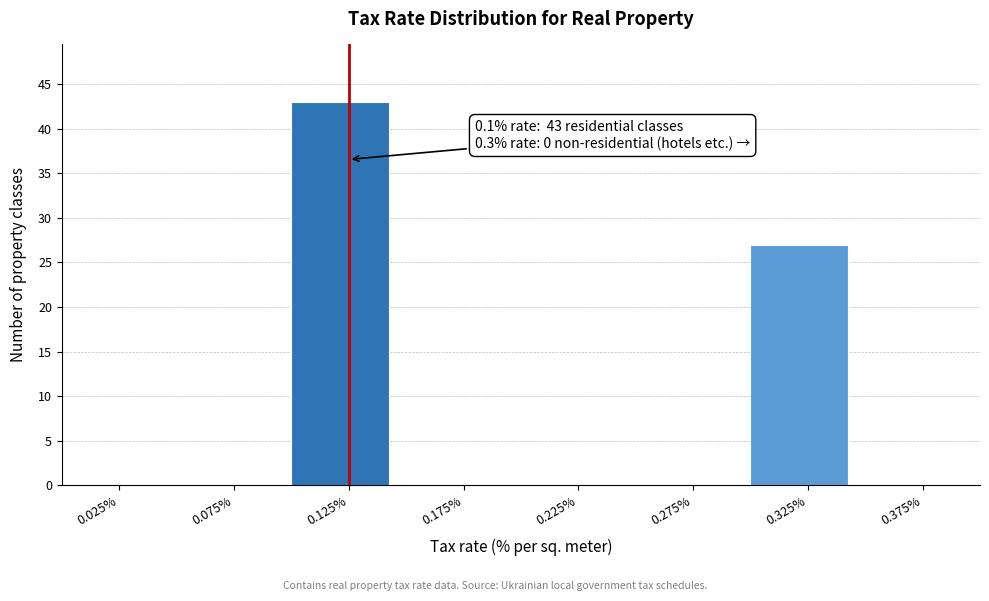

Over which range of the x-axis is the bar tallest?

0.10 to 0.15